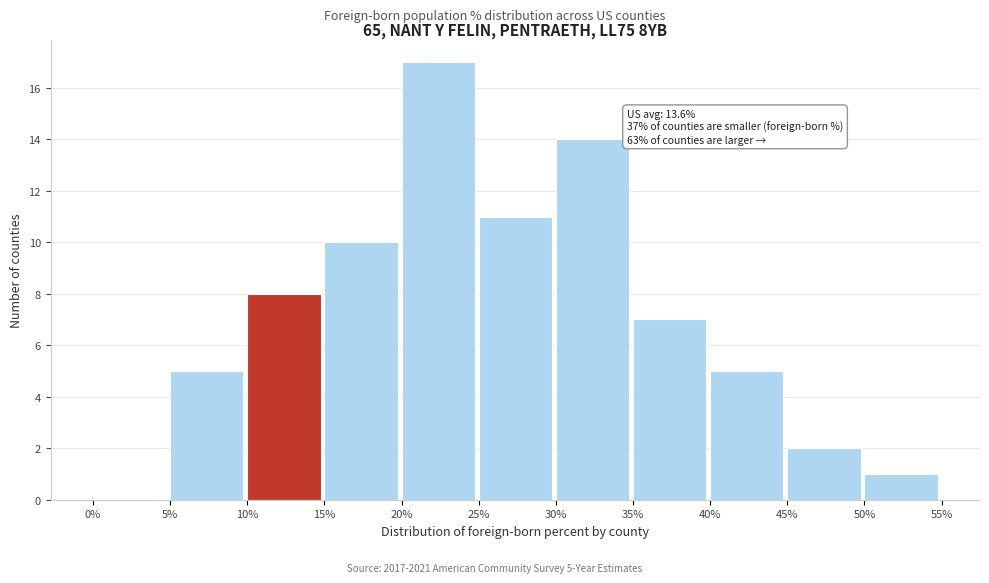

Over which range of the x-axis is the bar tallest?

20% to 25%